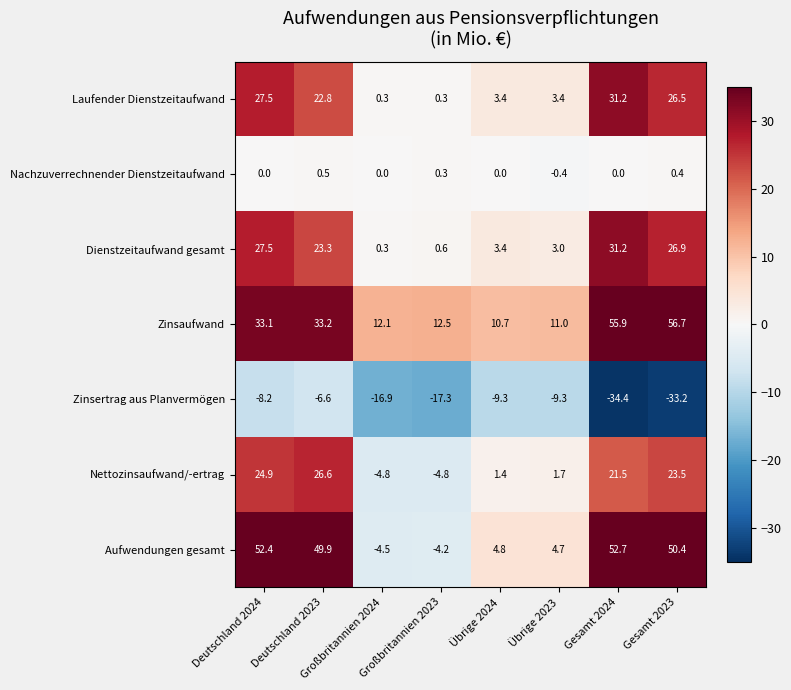

Which series has the largest total across all categories?

Zinsaufwand